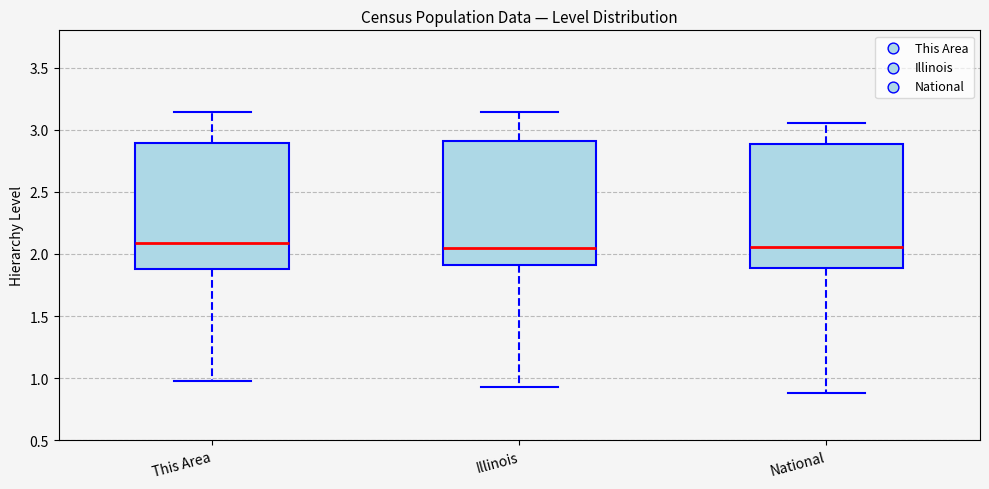

Reading left to right, transcribe this box plot: for each box, give where its median line is, the range the box spans, and where its two whiskers end, as read against the y-axis. The values are not printed on the chart, so give them approximately, as read against the axis.

This Area: median 2.10, box 1.90 to 2.90, whiskers 1.00 to 3.15
Illinois: median 2.05, box 1.90 to 2.90, whiskers 0.95 to 3.15
National: median 2.05, box 1.90 to 2.90, whiskers 0.90 to 3.05